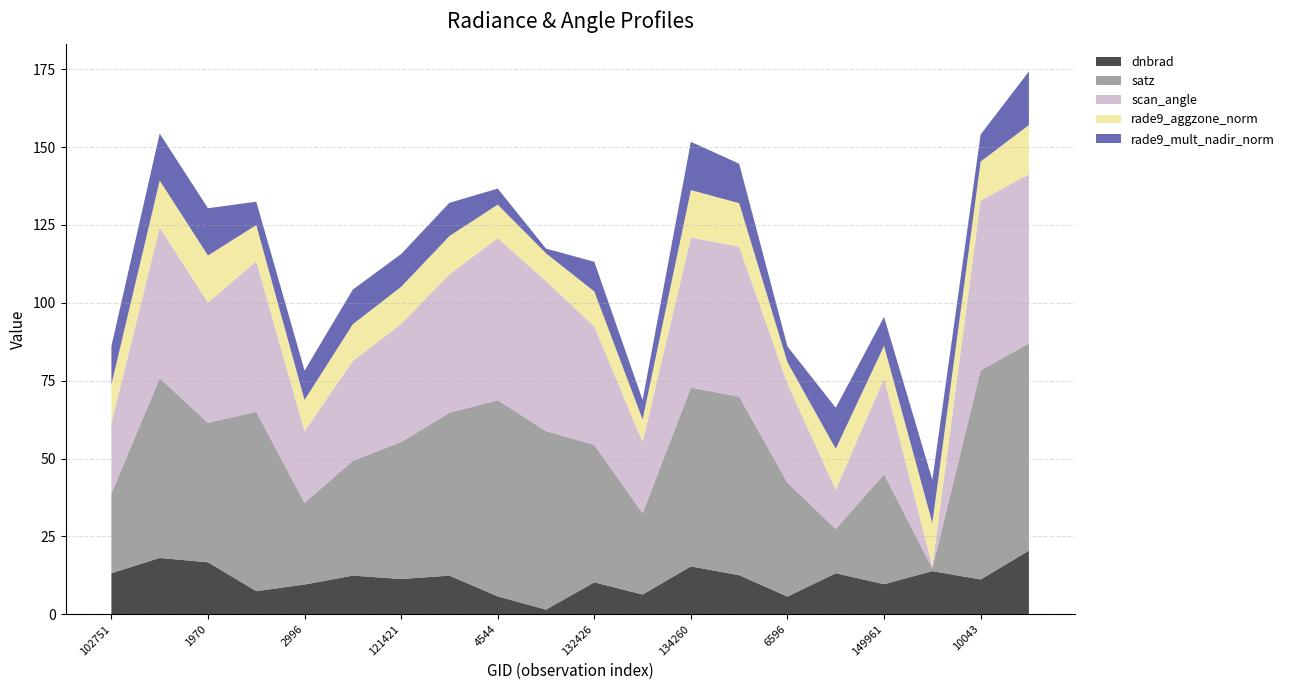

Reading left to right, transcribe all the data shown in this chart.

dnbrad: 102751=13.2	935=18.1	1970=16.7	109010=7.4	2996=9.6	3392=12.4	121421=11.3	4283=12.4	4544=5.7	123193=1.5	132426=10.3	5570=6.3	134260=15.4	137268=12.6	6596=5.7	7001=13.2	149961=9.7	150147=13.9	10043=11.2	154463=20.4
satz: 102751=25.6	935=57.7	1970=44.8	109010=57.6	2996=26.2	3392=36.9	121421=44.0	4283=52.3	4544=63.0	123193=57.3	132426=44.1	5570=26.1	134260=57.4	137268=57.3	6596=36.5	7001=14.2	149961=35.3	150147=0.8	10043=67.1	154463=66.5
scan_angle: 102751=22.5	935=48.4	1970=38.6	109010=48.3	2996=23.0	3392=32.1	121421=37.9	4283=44.4	4544=52.0	123193=48.1	132426=38.0	5570=22.9	134260=48.2	137268=48.2	6596=31.8	7001=12.6	149961=30.8	150147=0.7	10043=54.6	154463=54.3
rade9_aggzone_norm: 102751=12.5	935=15.1	1970=15.1	109010=11.6	2996=10.0	3392=11.8	121421=11.9	4283=12.3	4544=10.8	123193=8.9	132426=11.2	5570=7.2	134260=15.2	137268=14.0	6596=6.8	7001=13.2	149961=10.4	150147=13.9	10043=12.5	154463=15.8
rade9_mult_nadir_norm: 102751=12.3	935=15.1	1970=15.2	109010=7.5	2996=9.4	3392=11.1	121421=10.5	4283=10.7	4544=5.1	123193=1.5	132426=9.5	5570=6.3	134260=15.5	137268=12.7	6596=5.1	7001=13.2	149961=9.3	150147=13.9	10043=8.7	154463=17.2